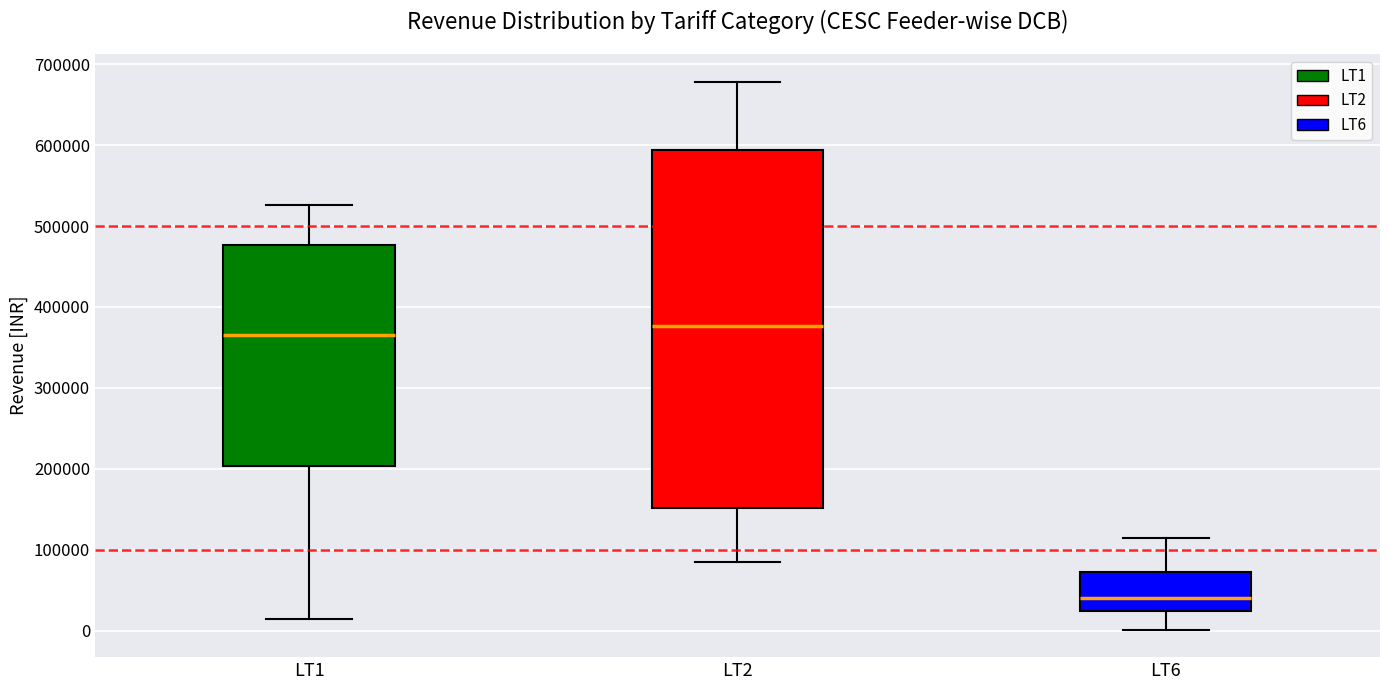

Which box's median line is the highest?

LT2